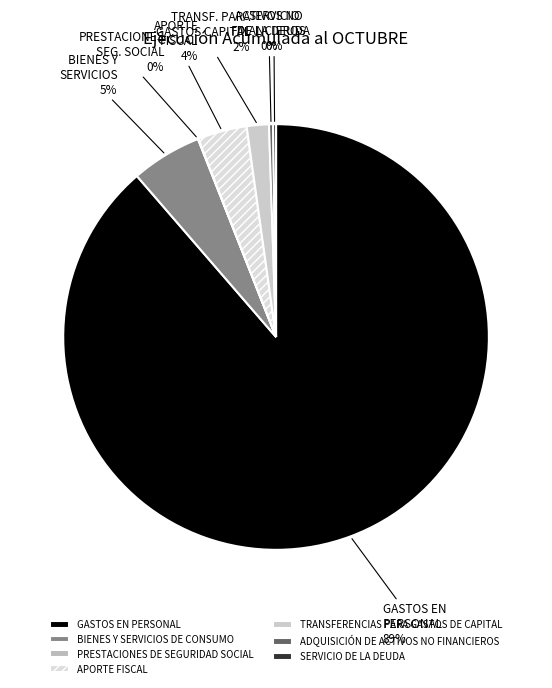

The GASTOS EN PERSONAL slice represents 89% of the pie. True or false?

True